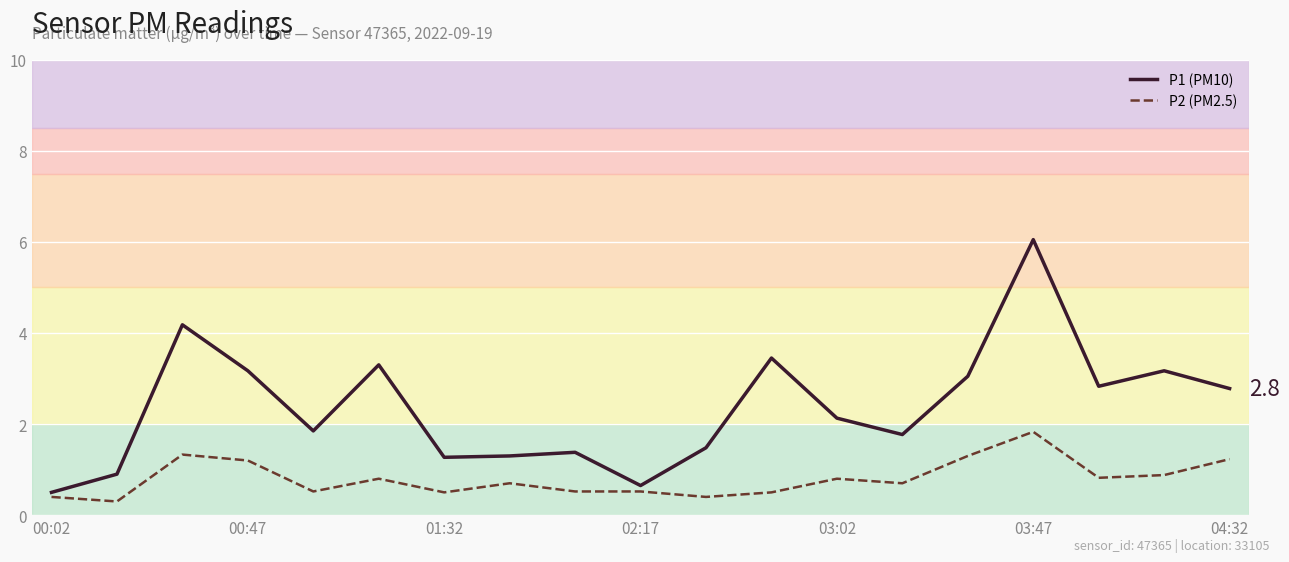

True or false: P2 (PM2.5) has more than 2 points higher than both neighbors.

True